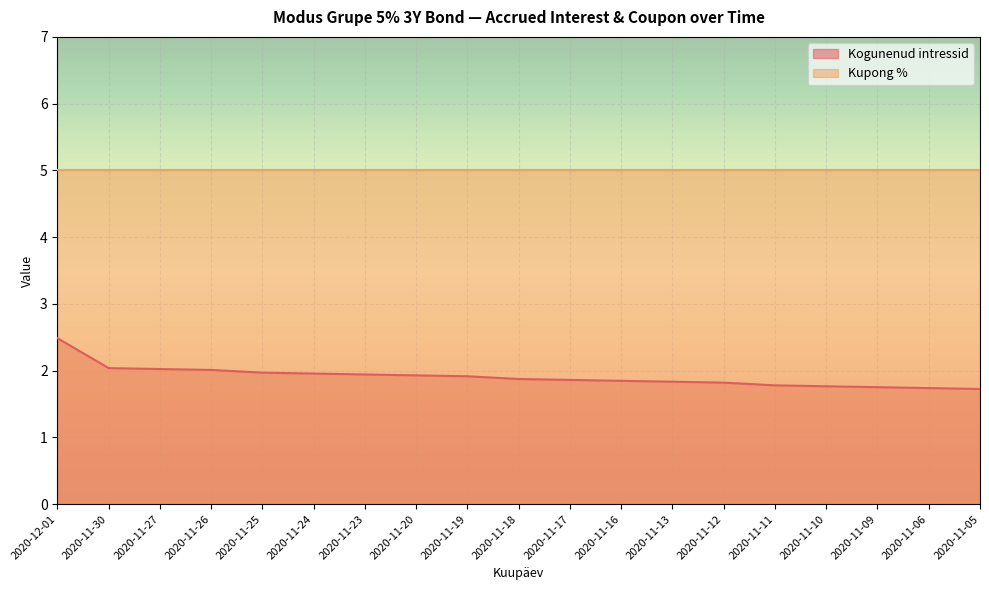

Reading right to left, list all the values displayed in this chart.

1.7	1.7	1.8	1.8	1.8	1.8	1.8	1.8	1.9	1.9	1.9	1.9	1.9	2.0	2.0	2.0	2.0	2.0	2.5